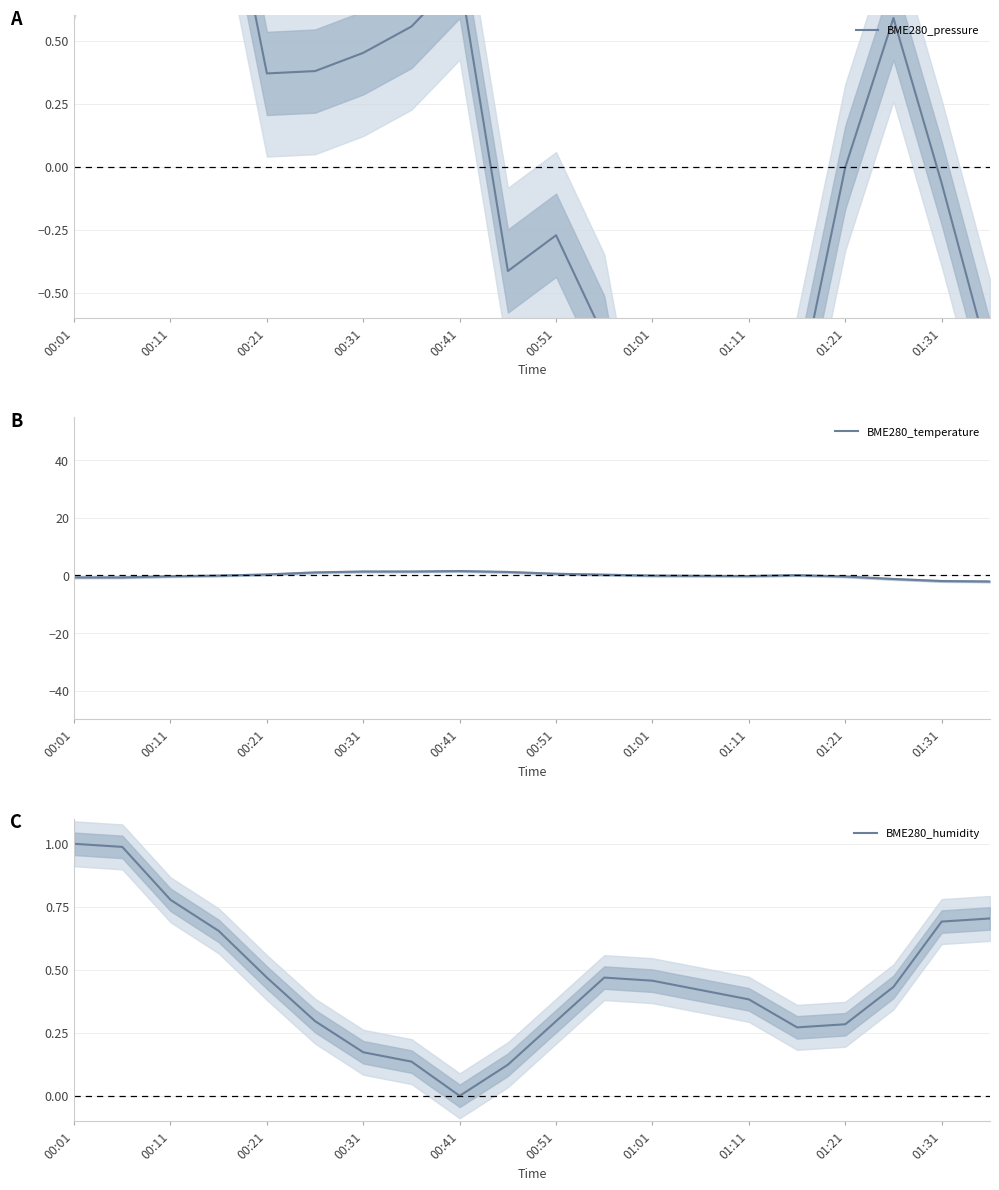

Does the chart have visible grid lines?

Yes